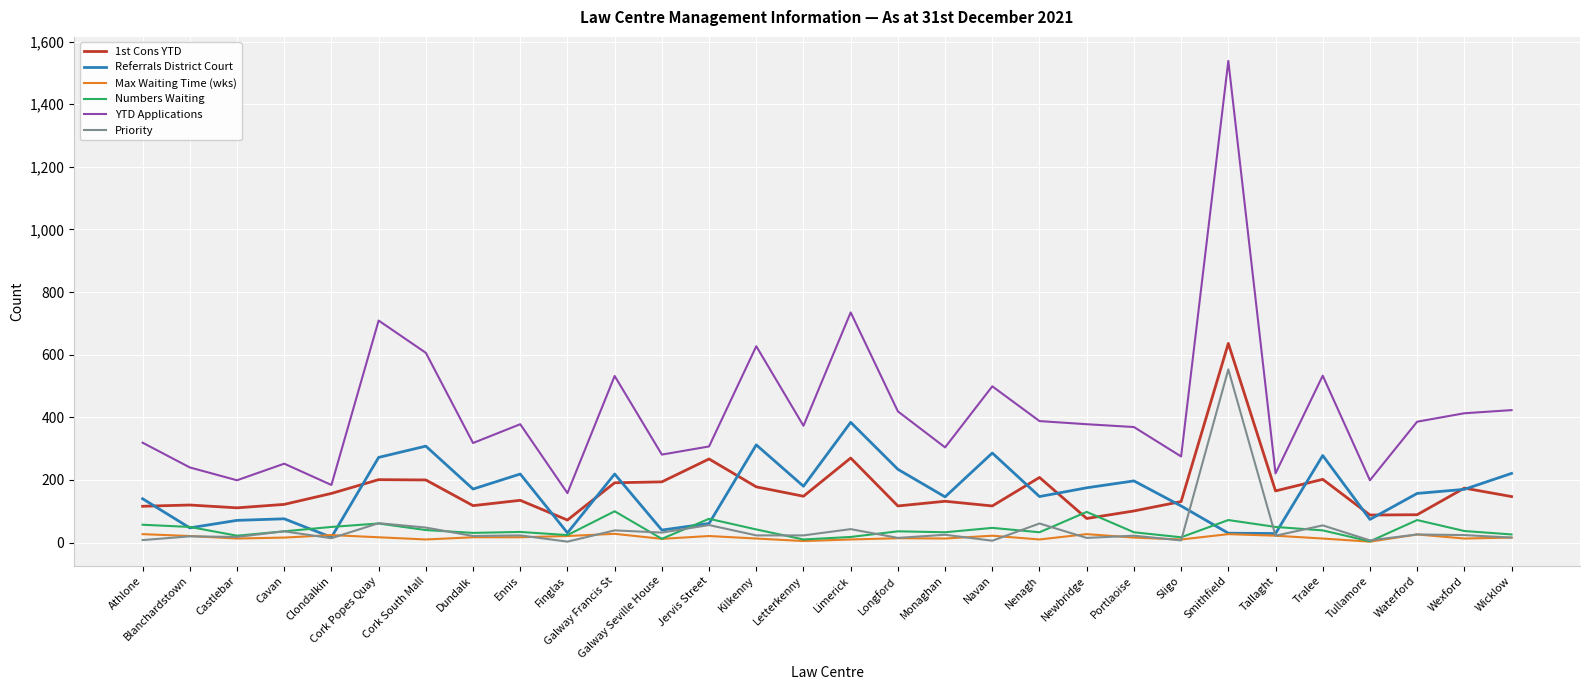

List the series in order of their peak value, lowest first.

Max Waiting Time (wks), Numbers Waiting, Referrals District Court, Priority, 1st Cons YTD, YTD Applications